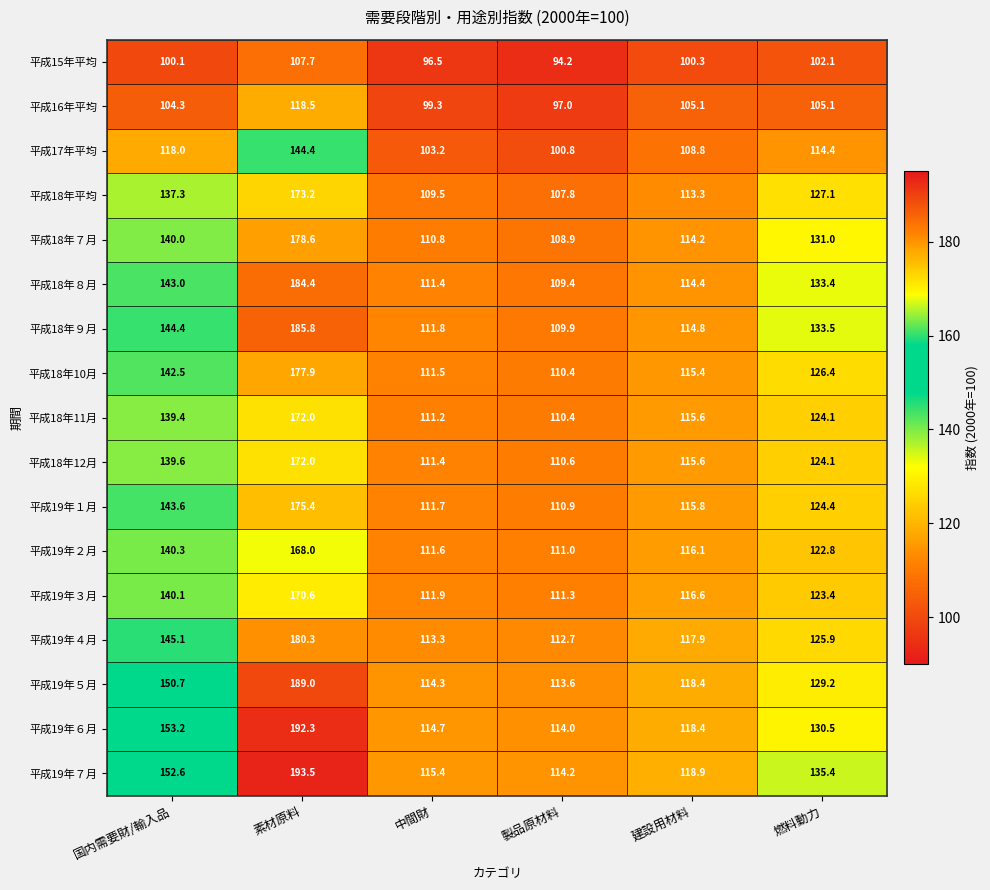

What is the greatest value displayed?

193.5